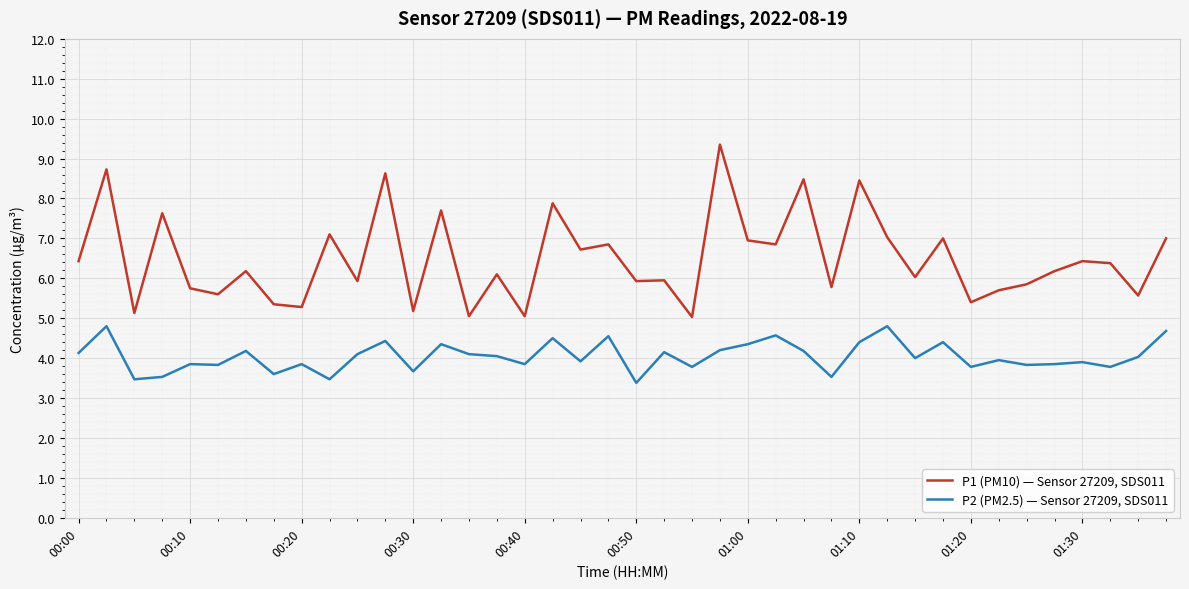

Which series has the largest range (max minus min)?

P1 (PM10) — Sensor 27209, SDS011